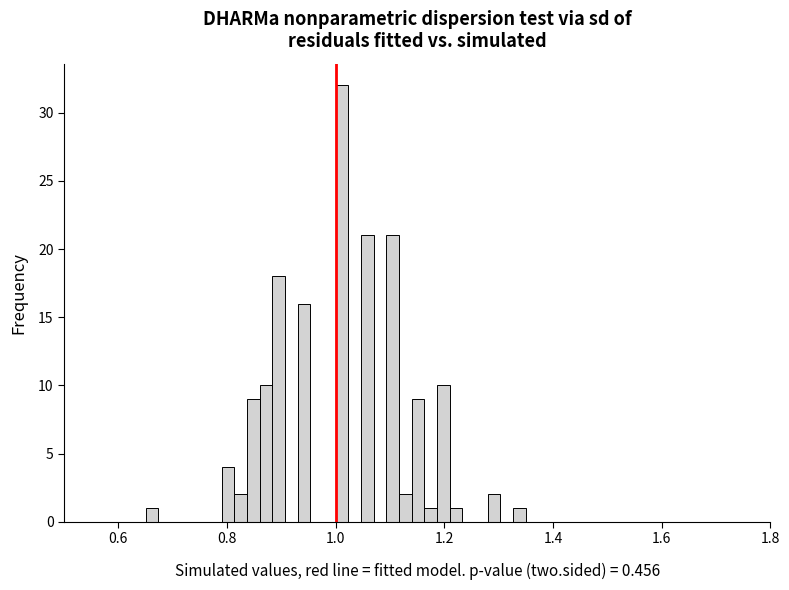

Around what value on the x-axis is the tallest bar? Give the approximate position of its centre, as read against the axis.

1.02